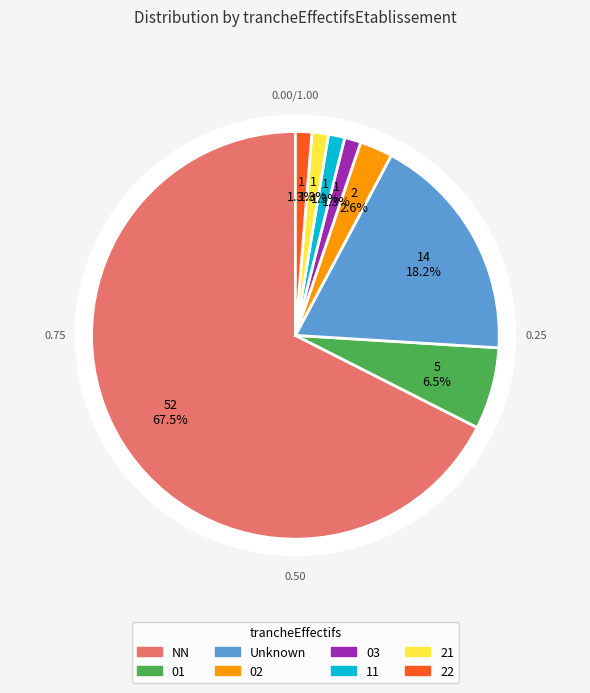

Between NN and 11, which is larger?

NN